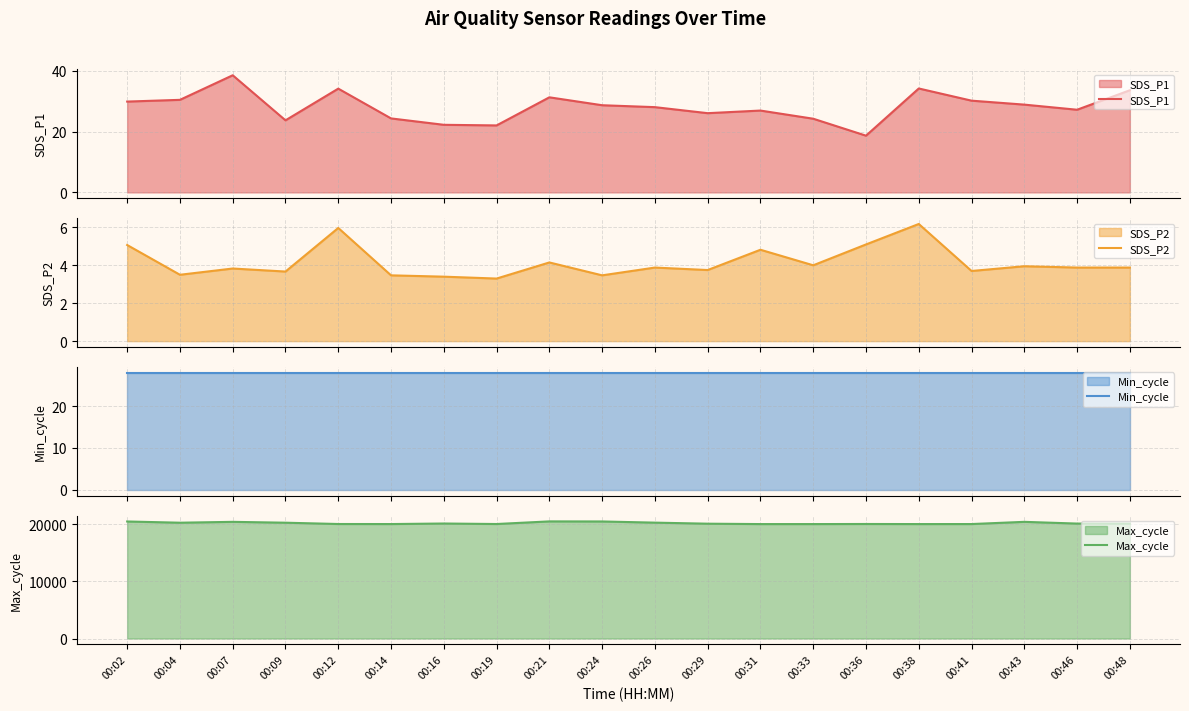

Reading right to left, transcribe all the data shown in this chart.

SDS_P1: 33.5	27.1	28.8	30.1	34.1	18.6	24.2	26.9	26.0	28.0	28.6	31.2	22.0	22.2	24.3	34.1	23.7	38.5	30.4	29.8
SDS_P2: 3.9	3.9	4.0	3.7	6.2	5.1	4.0	4.8	3.8	3.9	3.5	4.2	3.3	3.4	3.5	6.0	3.7	3.8	3.5	5.1
Min_cycle: 28.0	28.0	28.0	28.0	28.0	28.0	28.0	28.0	28.0	28.0	28.0	28.0	28.0	28.0	28.0	28.0	28.0	28.0	28.0	28.0
Max_cycle: 20096.0	20105.0	20407.0	20021.0	20018.0	20032.0	20017.0	20017.0	20084.0	20268.0	20473.0	20486.0	20028.0	20115.0	20021.0	20029.0	20257.0	20406.0	20256.0	20470.0